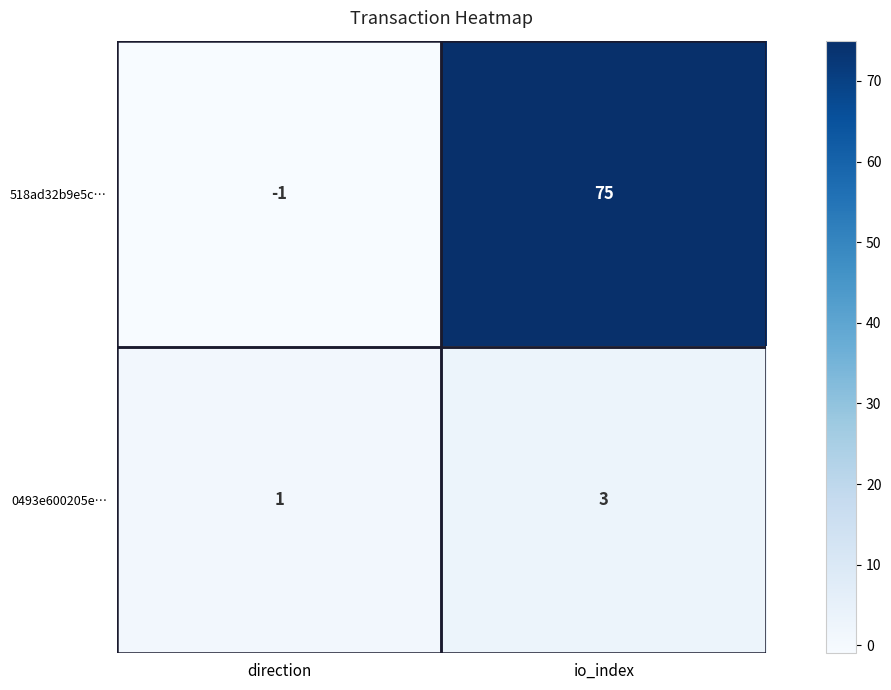

What is the sum of all 518ad32b9e5c… values?

74